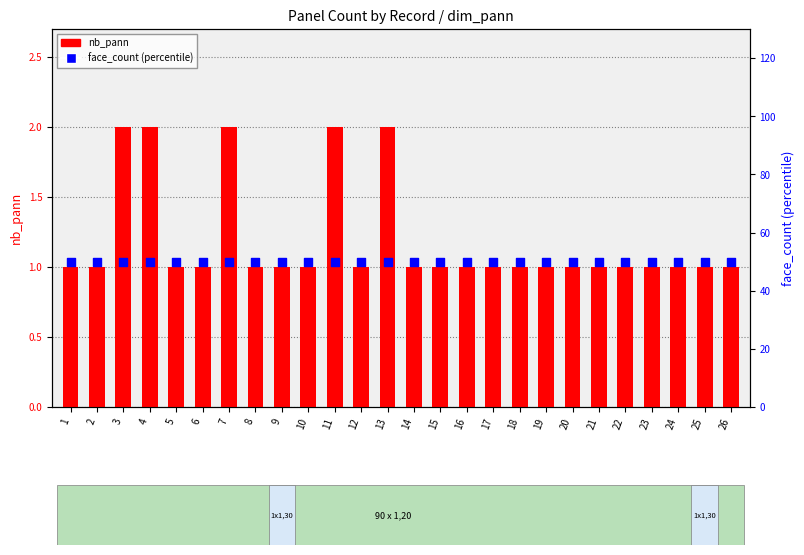

Which series reaches the maximum Y coordinate?

face_count (percentile)